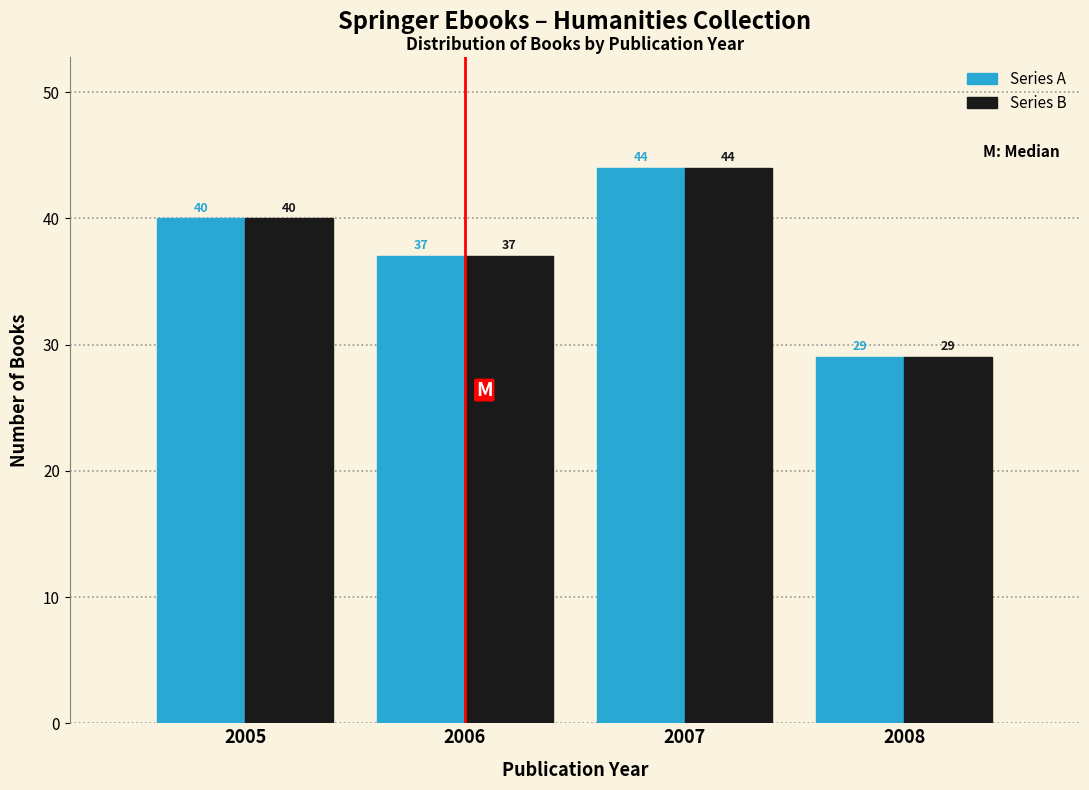

What is the maximum value shown in the chart?

44